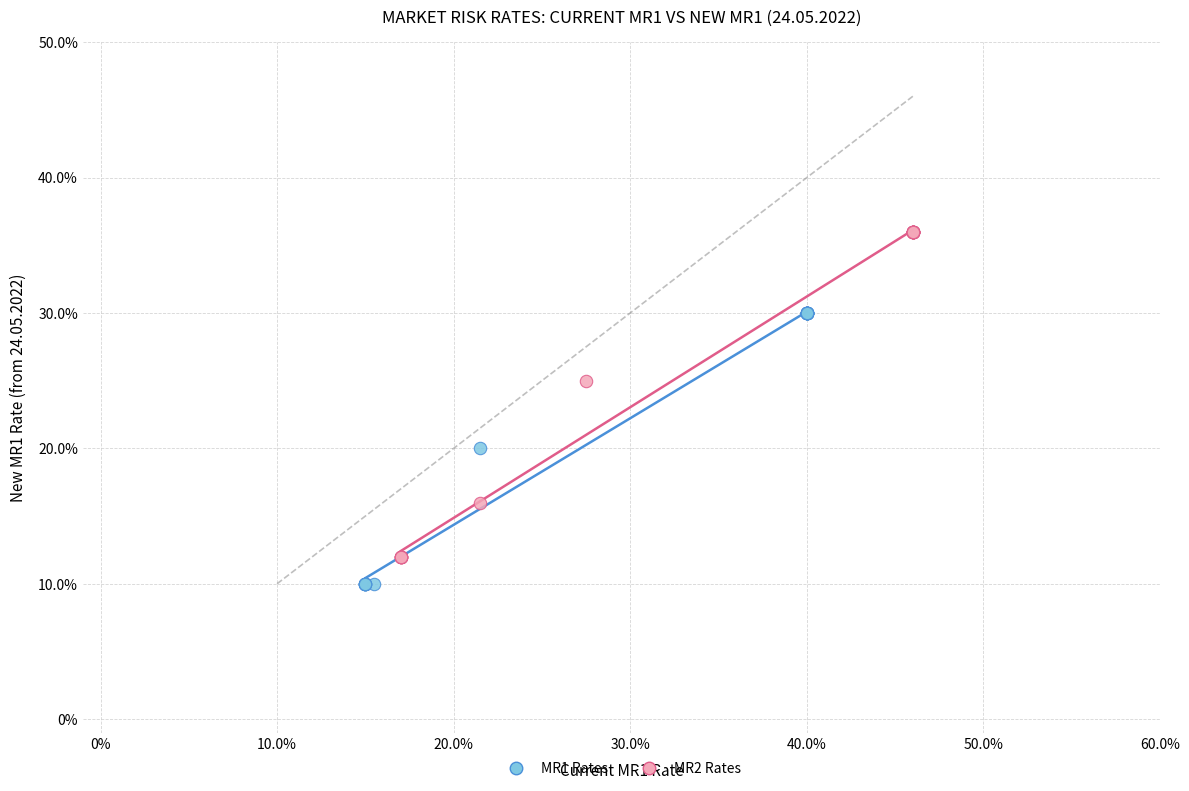

Which series has the largest Y range (max minus min)?

MR2 Rates